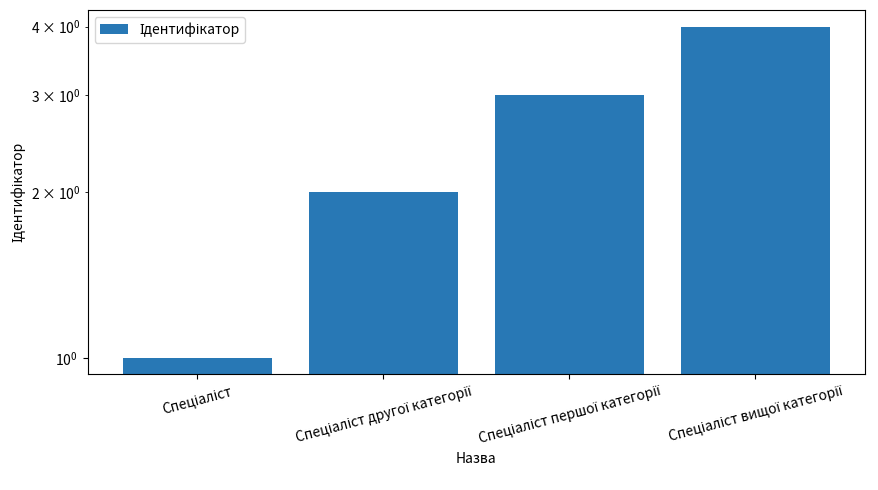

What position from the right is Спеціаліст першої категорії?

2